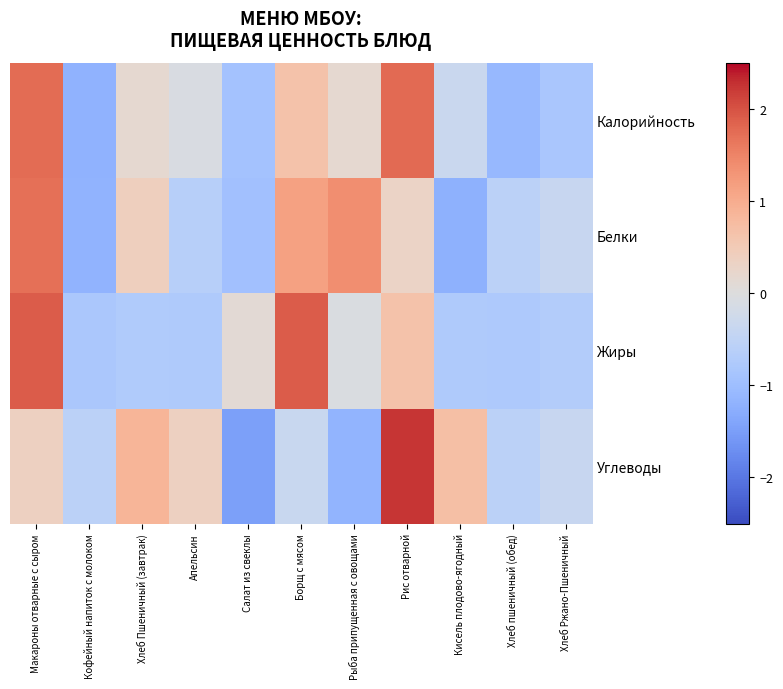

Reading right to left, transcribe all the data shown in this chart.

Калорийность: Хлеб Ржано-Пшеничный=-0.8	Хлеб пшеничный (обед)=-1.1	Кисель плодово-ягодный=-0.3	Рис отварной=1.8	Рыба припущенная с овощами=0.2	Борщ с мясом=0.6	Салат из свеклы=-0.9	Апельсин=-0.1	Хлеб Пшеничный (завтрак)=0.2	Кофейный напиток с молоком=-1.2	Макароны отварные с сыром=1.8
Белки: Хлеб Ржано-Пшеничный=-0.4	Хлеб пшеничный (обед)=-0.6	Кисель плодово-ягодный=-1.2	Рис отварной=0.3	Рыба припущенная с овощами=1.4	Борщ с мясом=1.1	Салат из свеклы=-0.9	Апельсин=-0.6	Хлеб Пшеничный (завтрак)=0.4	Кофейный напиток с молоком=-1.2	Макароны отварные с сыром=1.7
Жиры: Хлеб Ржано-Пшеничный=-0.7	Хлеб пшеничный (обед)=-0.8	Кисель плодово-ягодный=-0.8	Рис отварной=0.7	Рыба припущенная с овощами=-0.1	Борщ с мясом=1.9	Салат из свеклы=0.1	Апельсин=-0.8	Хлеб Пшеничный (завтрак)=-0.7	Кофейный напиток с молоком=-0.8	Макароны отварные с сыром=1.9
Углеводы: Хлеб Ржано-Пшеничный=-0.4	Хлеб пшеничный (обед)=-0.6	Кисель плодово-ягодный=0.7	Рис отварной=2.2	Рыба припущенная с овощами=-1.2	Борщ с мясом=-0.4	Салат из свеклы=-1.5	Апельсин=0.4	Хлеб Пшеничный (завтрак)=0.9	Кофейный напиток с молоком=-0.6	Макароны отварные с сыром=0.4